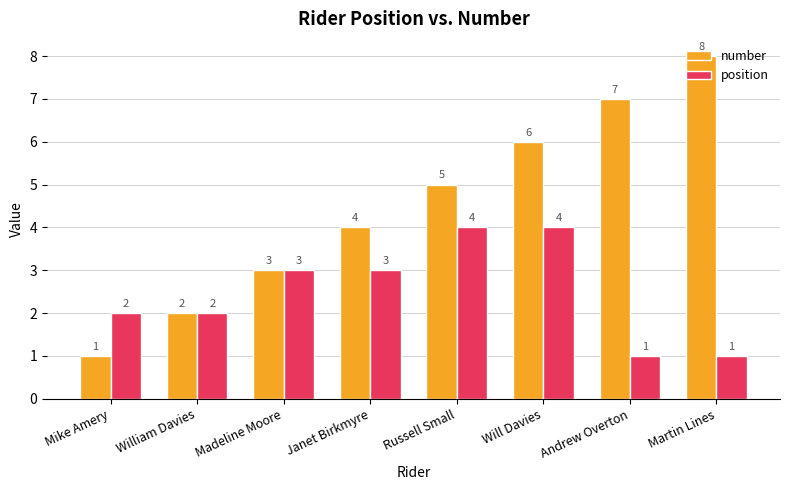

List the series in order of their overall mean, lowest first.

position, number